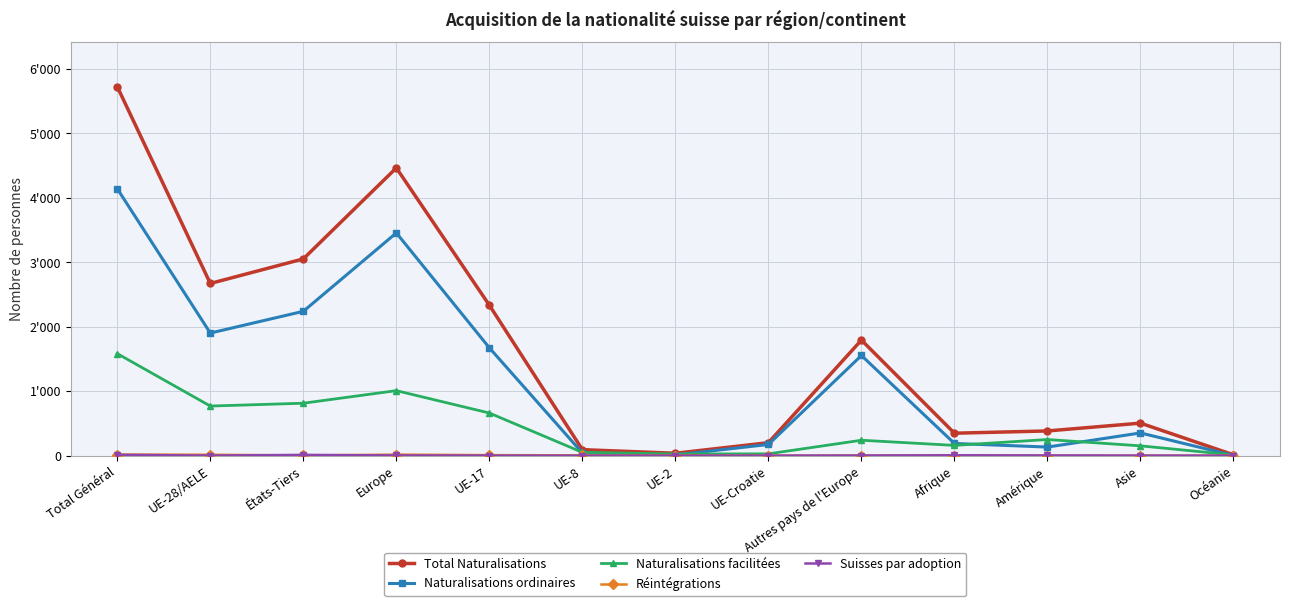

What is the minimum value for Total Naturalisations?

13